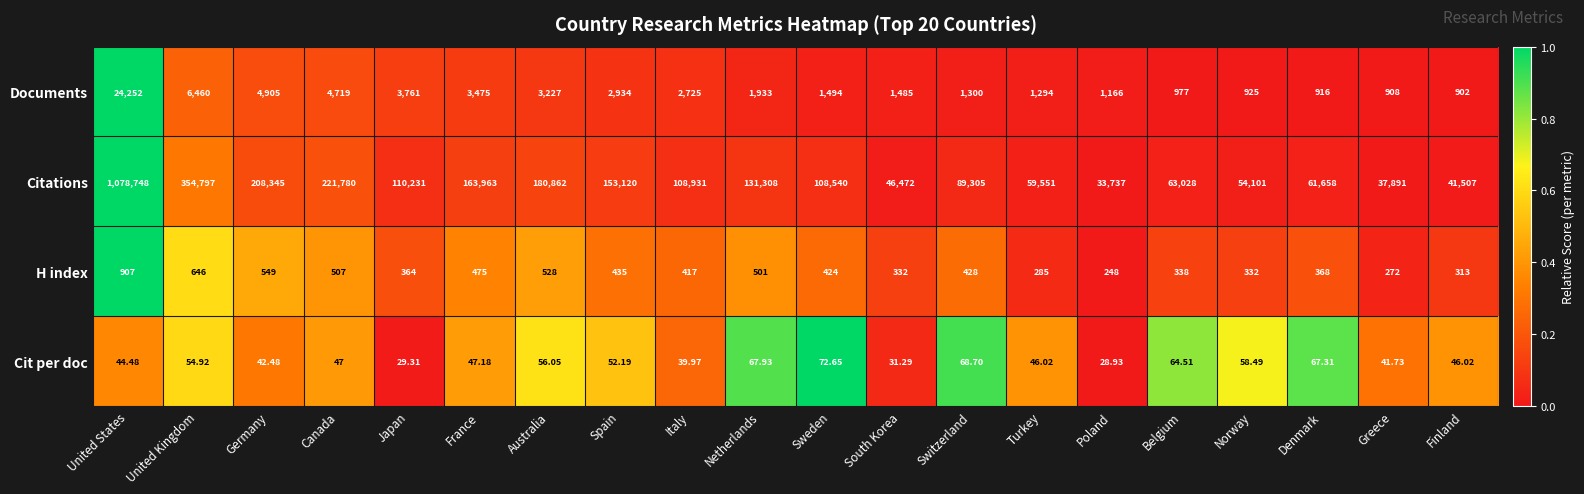

Which series has the largest total across all categories?

Citations